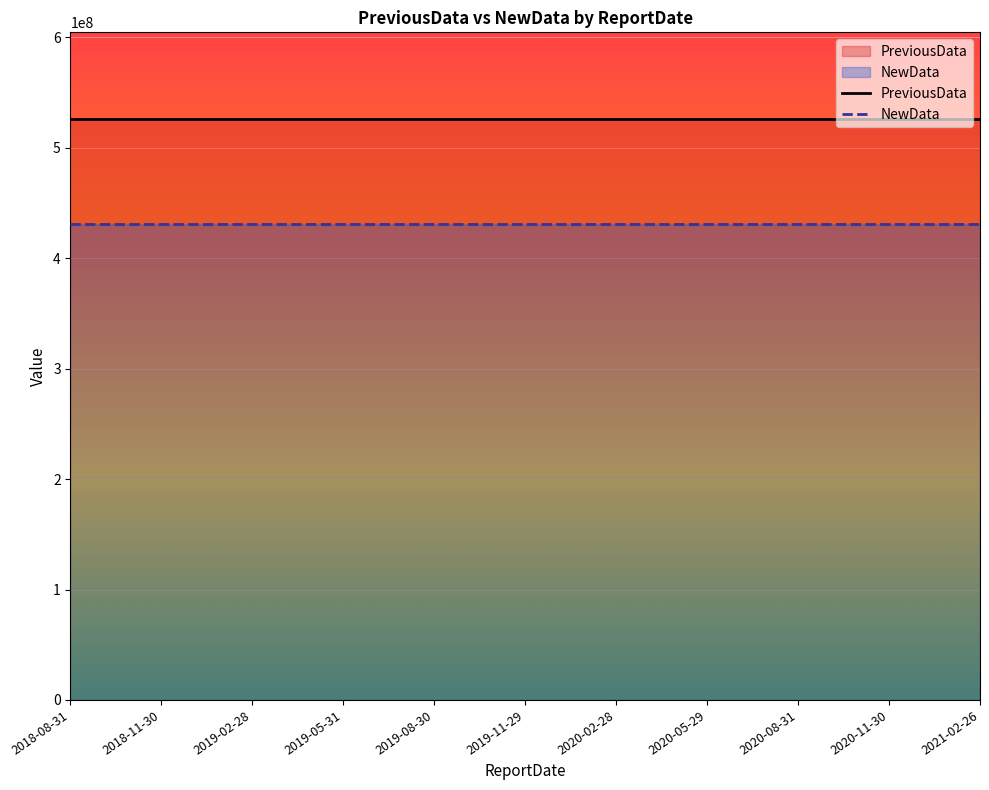

True or false: NewData has a value of 431217376 at 2021-02-26.

True